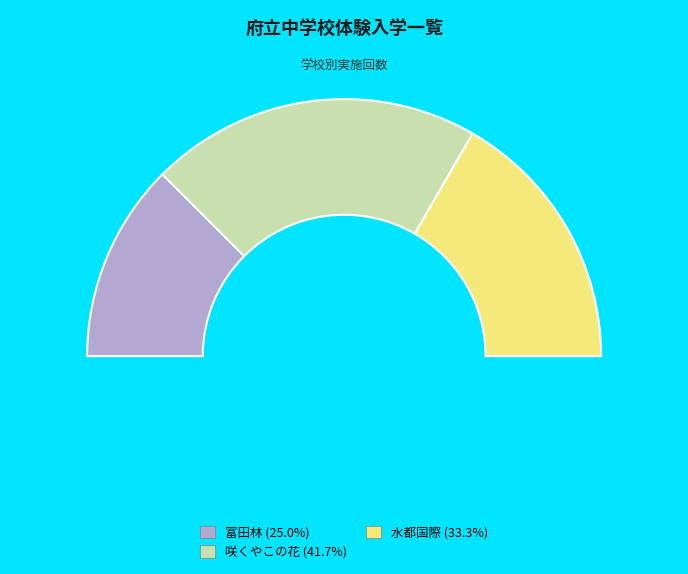

Combined, do 水都国際 and 富田林 account for over 50%?

Yes